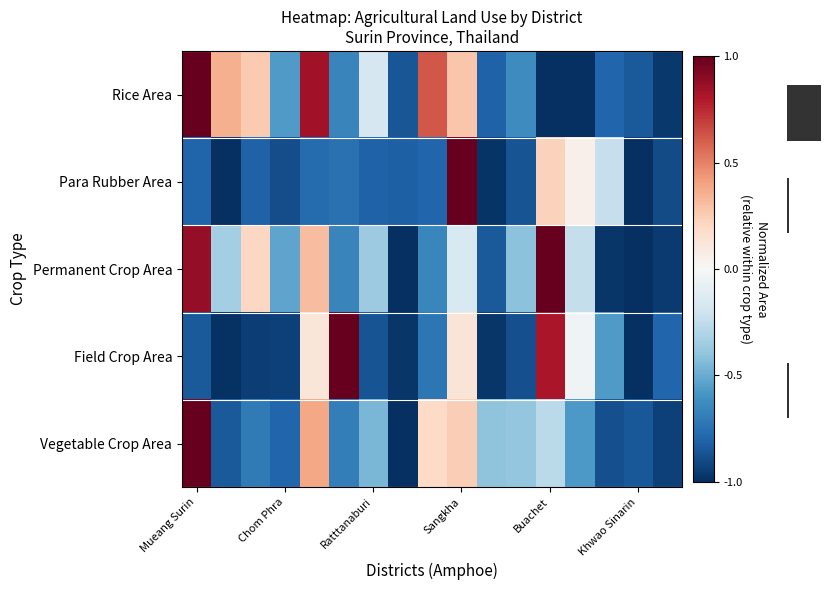

How many Vegetable Crop Area values are between 0 and 1?

4